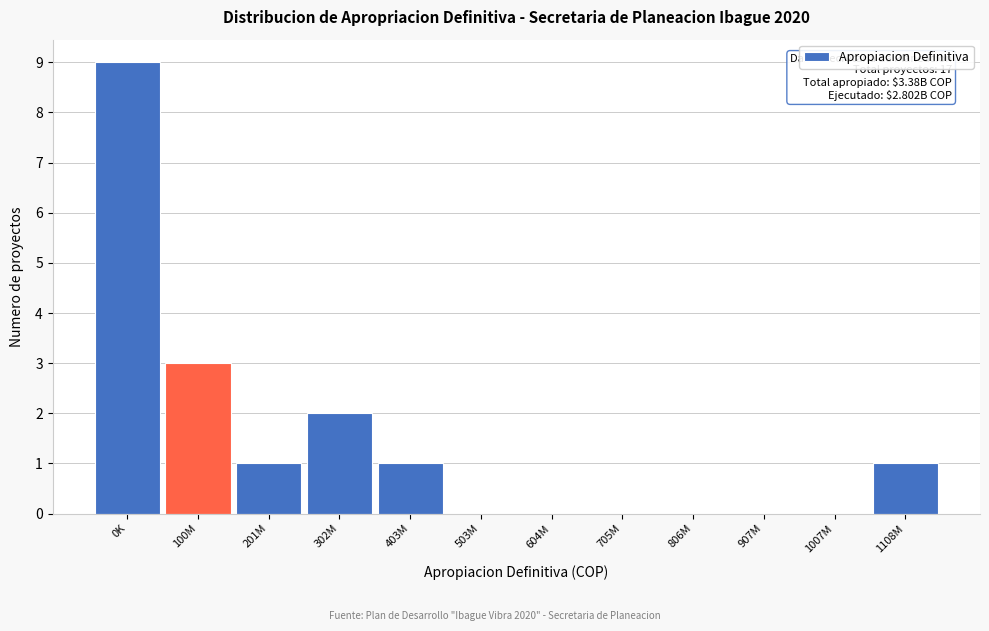

Reading left to right, list all the values displayed in this chart.

0K=9	100M=3	201M=1	302M=2	403M=1	503M=0	604M=0	705M=0	806M=0	907M=0	1007M=0	1108M=1